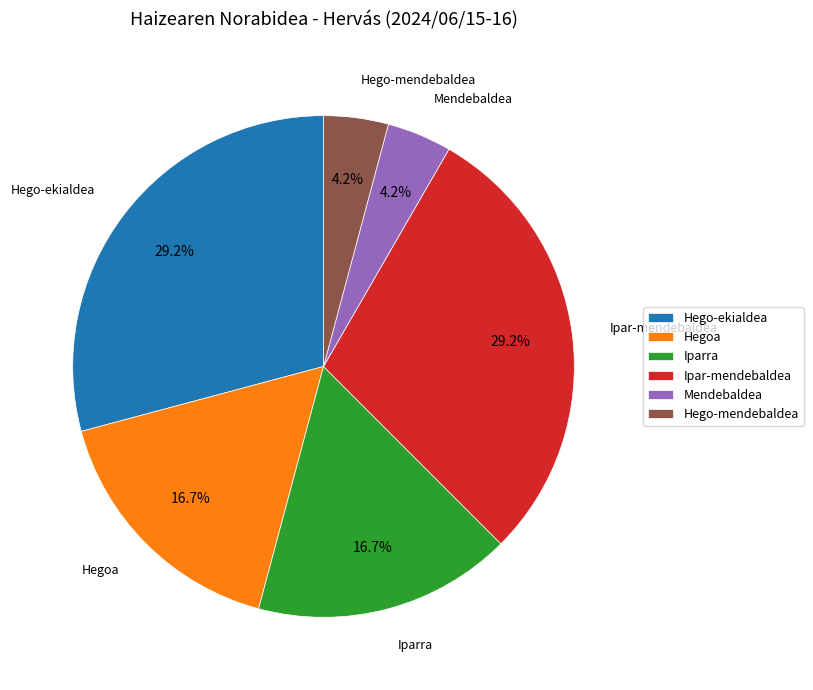

Does Hegoa account for over 50% of the chart?

No